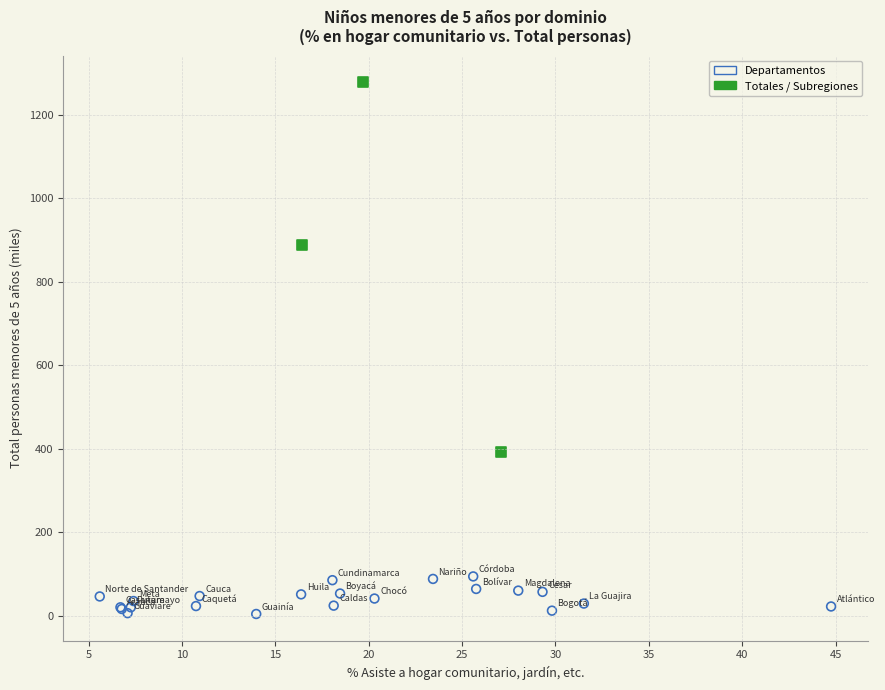

Which series has the widest spread of Y values?

Totales / Subregiones